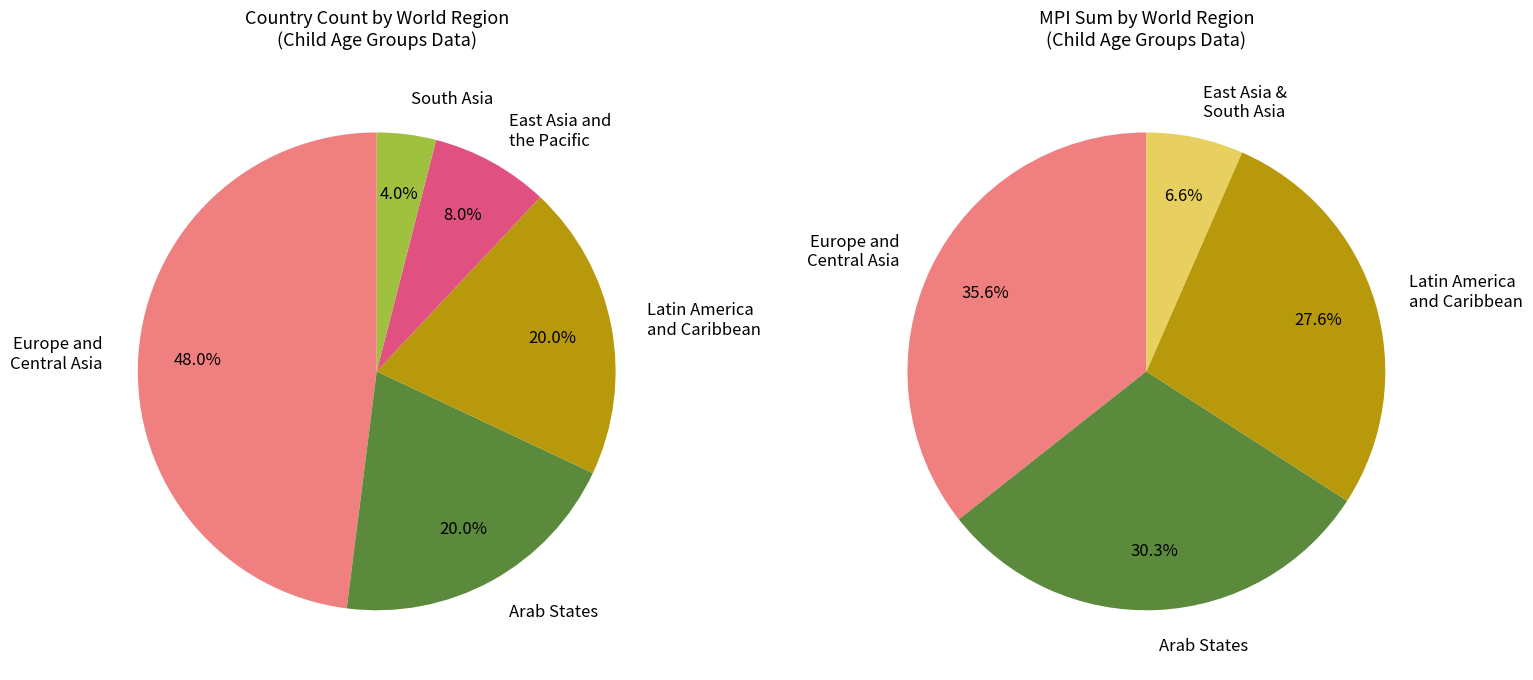

Is it true that Serbia is 11% of the pie?

False